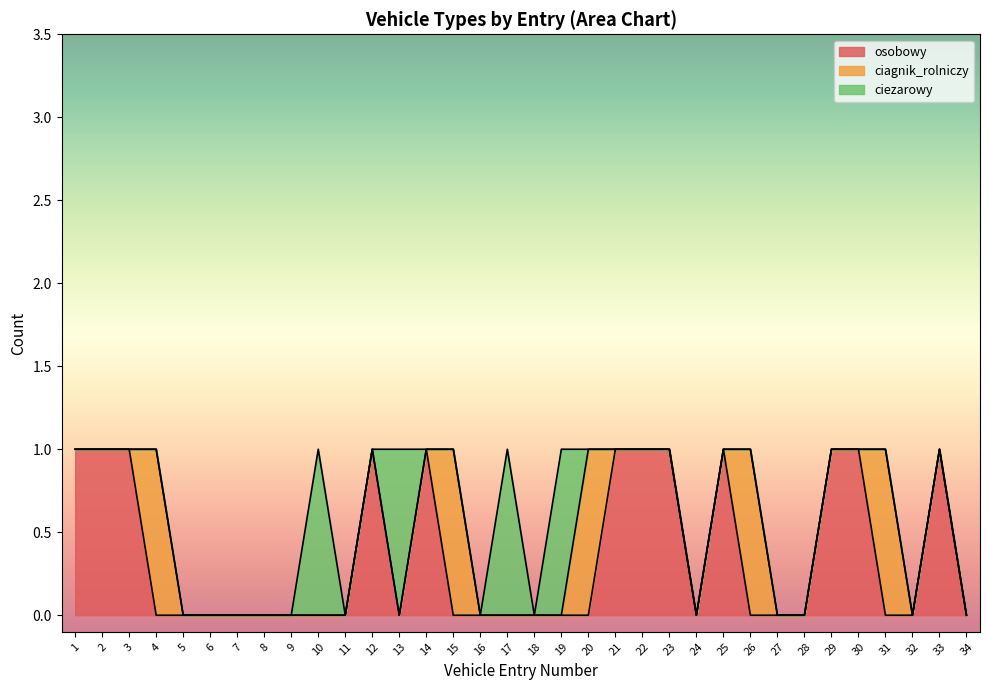

Reading left to right, list all the values displayed in this chart.

osobowy: 1=1	2=1	3=1	4=0	5=0	6=0	7=0	8=0	9=0	10=0	11=0	12=1	13=0	14=1	15=0	16=0	17=0	18=0	19=0	20=0	21=1	22=1	23=1	24=0	25=1	26=0	27=0	28=0	29=1	30=1	31=0	32=0	33=1	34=0
ciagnik_rolniczy: 1=0	2=0	3=0	4=1	5=0	6=0	7=0	8=0	9=0	10=0	11=0	12=0	13=0	14=0	15=1	16=0	17=0	18=0	19=0	20=1	21=0	22=0	23=0	24=0	25=0	26=1	27=0	28=0	29=0	30=0	31=1	32=0	33=0	34=0
ciezarowy: 1=0	2=0	3=0	4=0	5=0	6=0	7=0	8=0	9=0	10=1	11=0	12=0	13=1	14=0	15=0	16=0	17=1	18=0	19=1	20=0	21=0	22=0	23=0	24=0	25=0	26=0	27=0	28=0	29=0	30=0	31=0	32=0	33=0	34=0